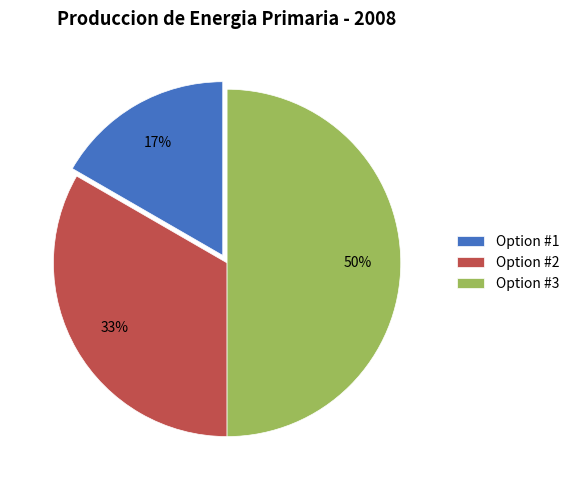

Does Option #2 account for over 50% of the chart?

No